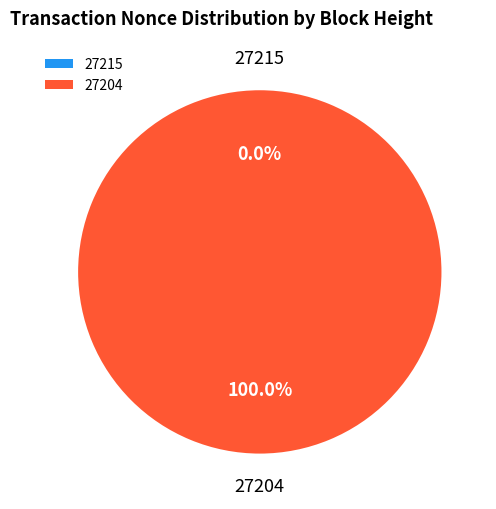

Which has a higher value, 27204 or 27215?

27204